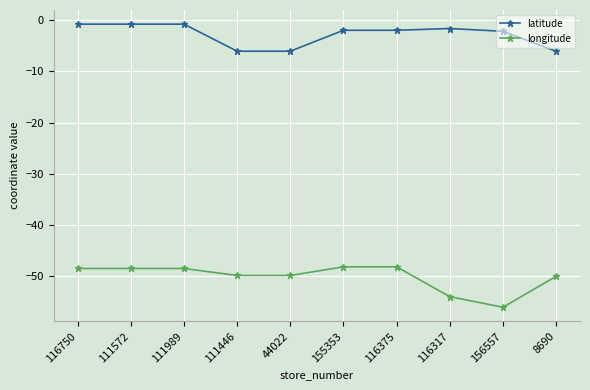

Which series has the largest total across all categories?

latitude